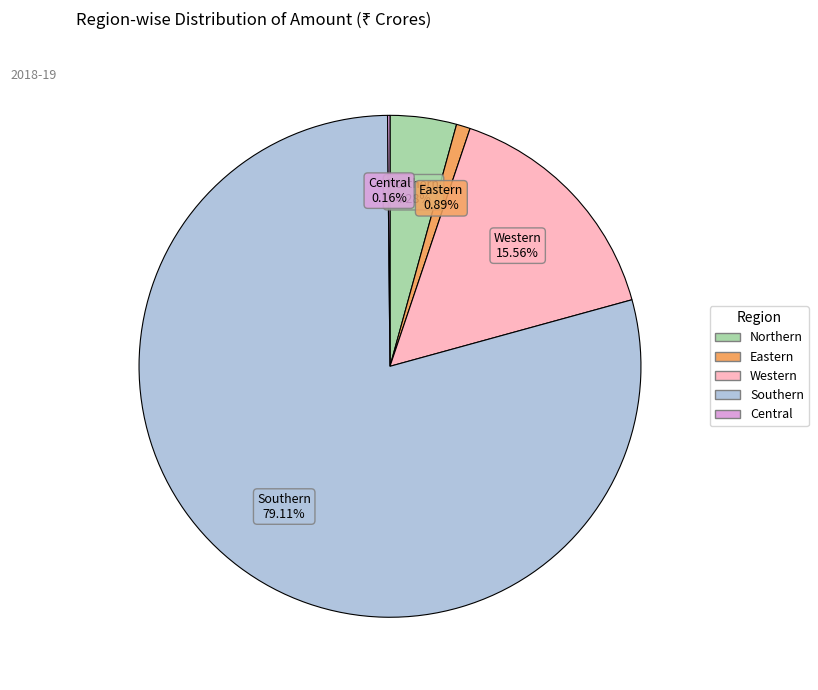

The Western slice represents 9% of the pie. True or false?

False